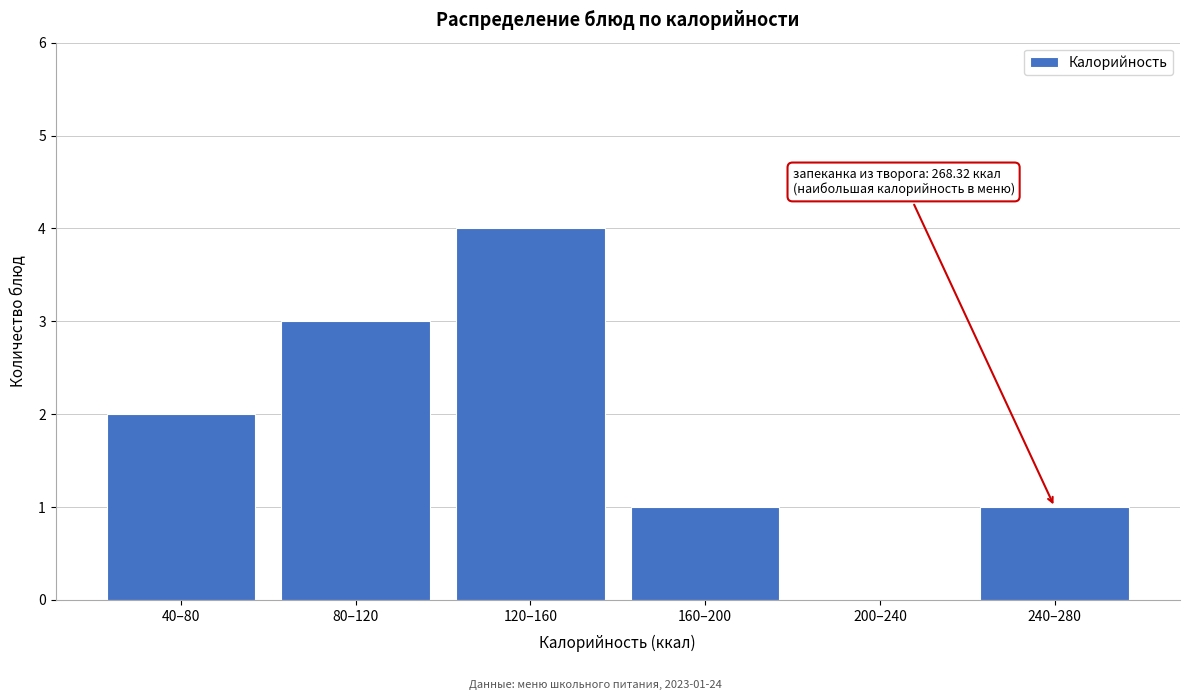

Reading left to right, list all the values displayed in this chart.

40–80=2	80–120=3	120–160=4	160–200=1	200–240=0	240–280=1